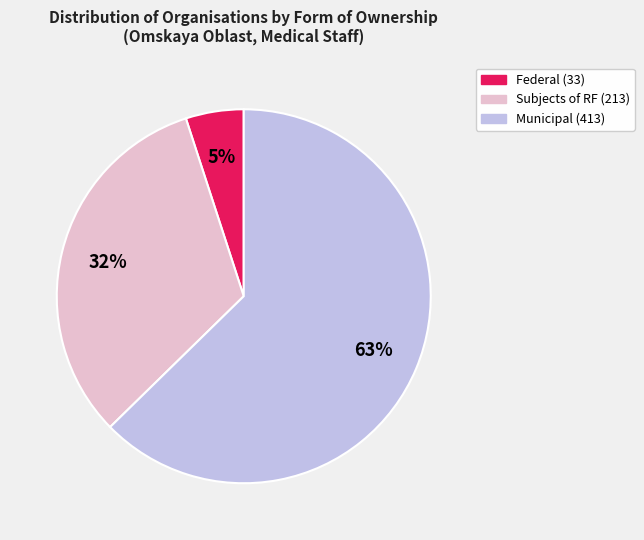

Does any single category account for the majority?

Yes